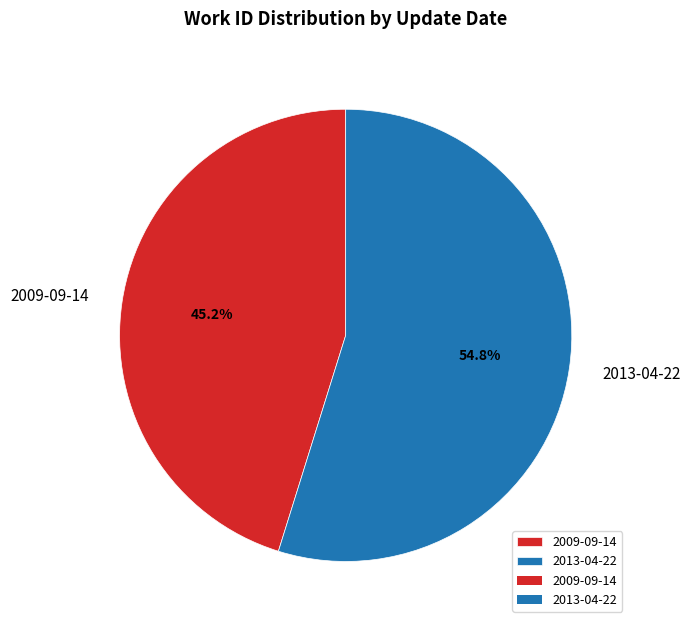

How many segments does this pie chart have?

2